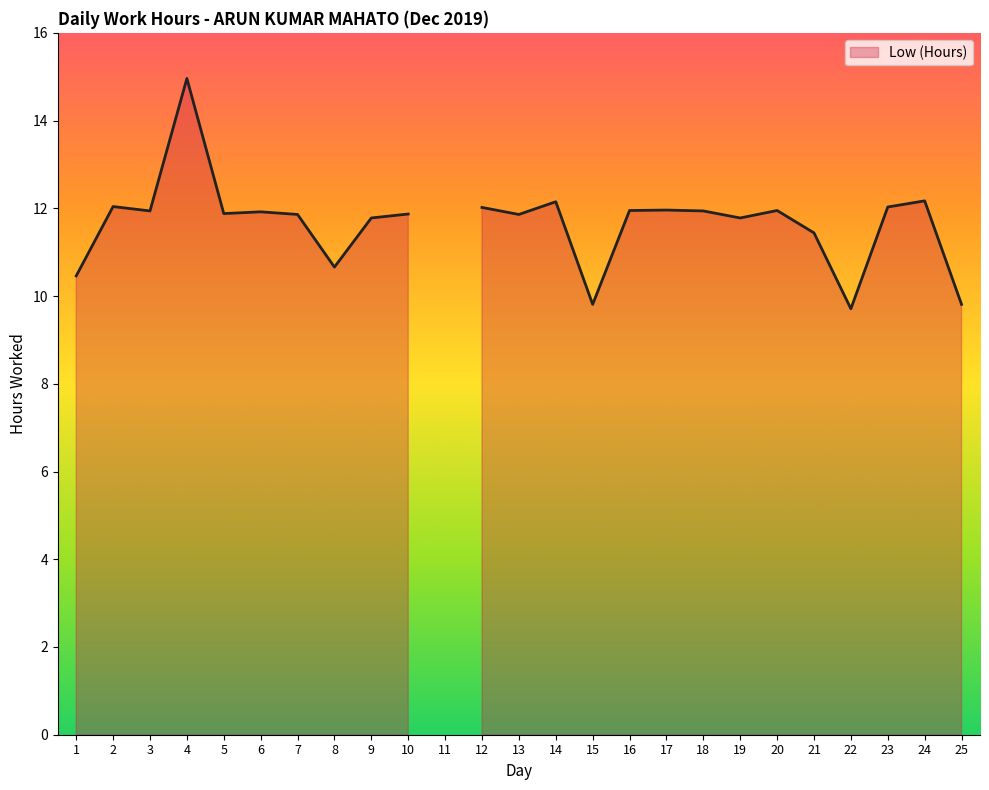

At which label is the value closest to 7?

22